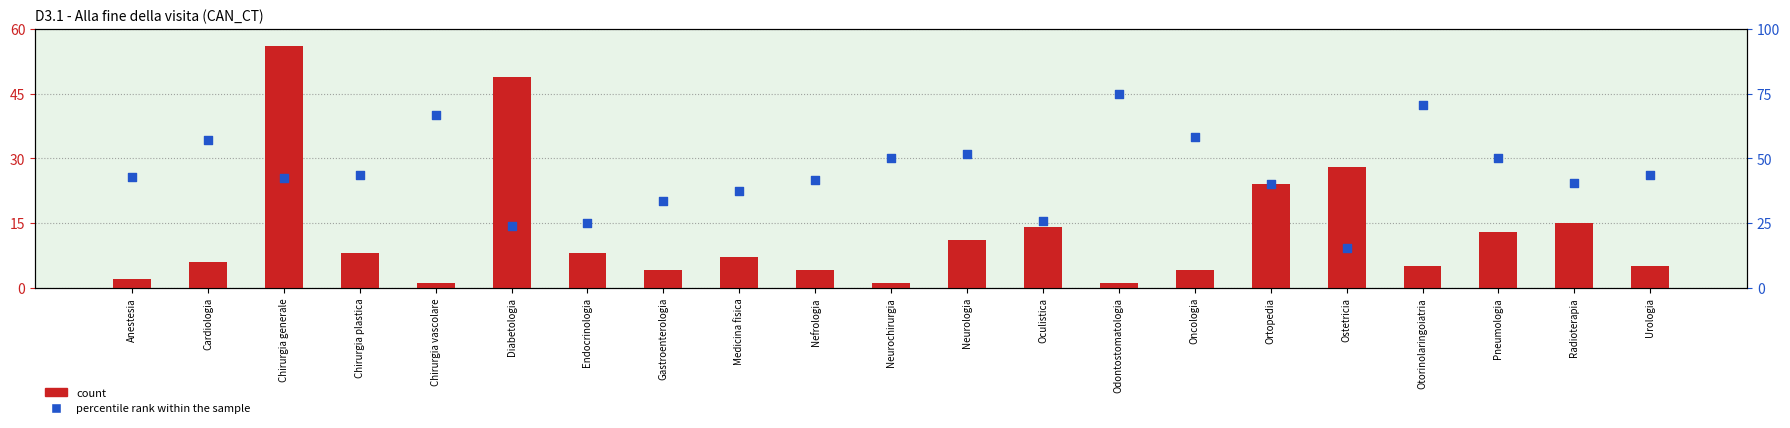

At which category is the sum across all series the highest?

Chirurgia generale